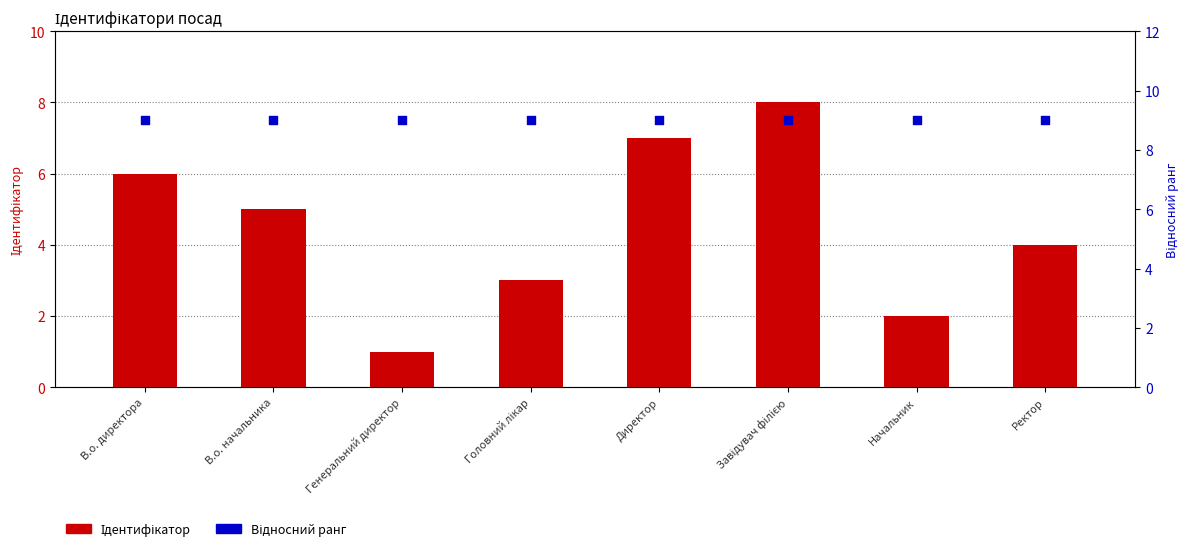

At which category is the sum across all series the highest?

Завідувач філією